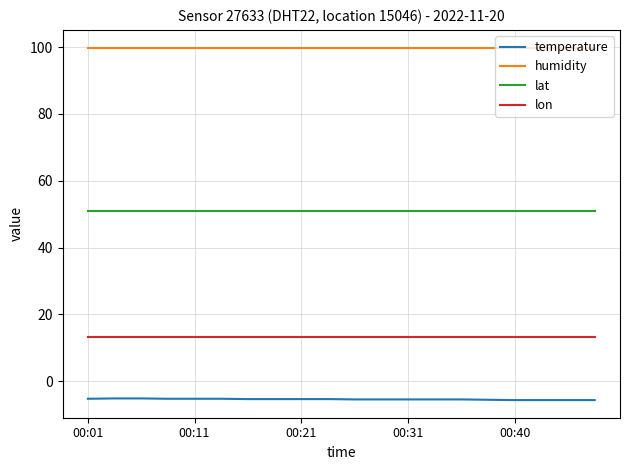

Which series has the largest total across all categories?

humidity